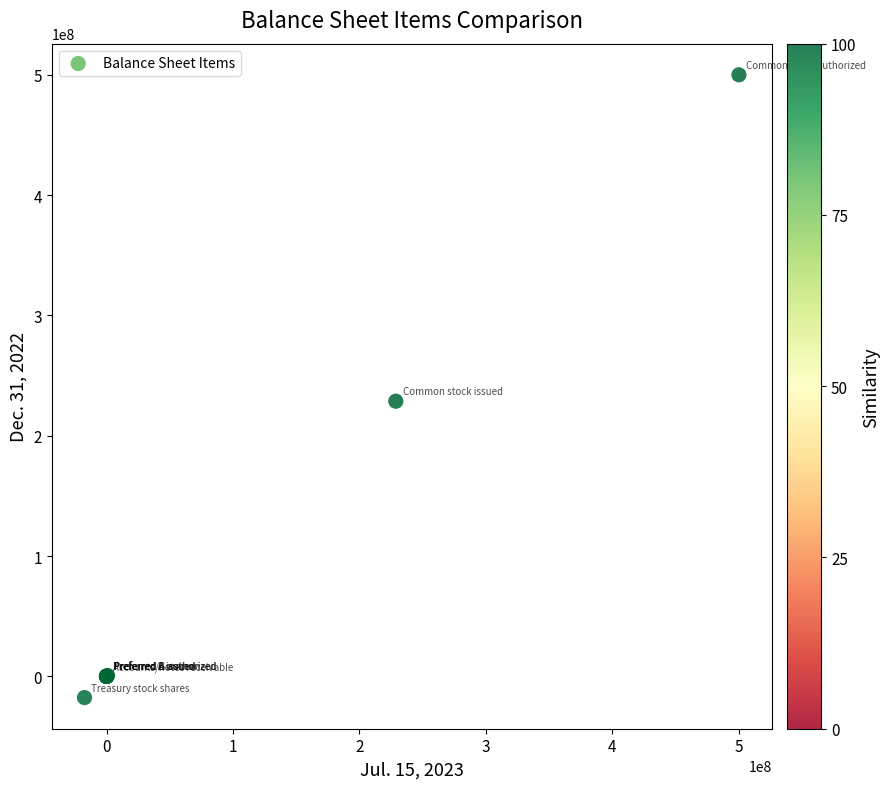

What Y value in the scatter plot is closest to 241202190?

228729585.0